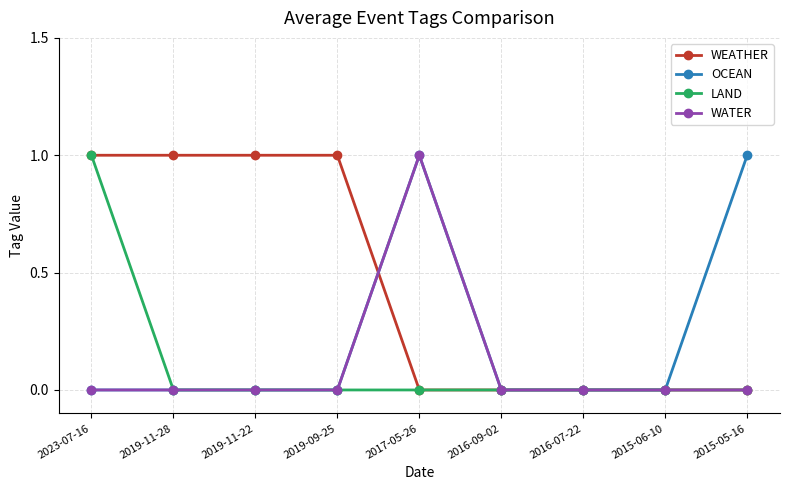

The value of LAND at 2023-07-16 is 1. True or false?

True